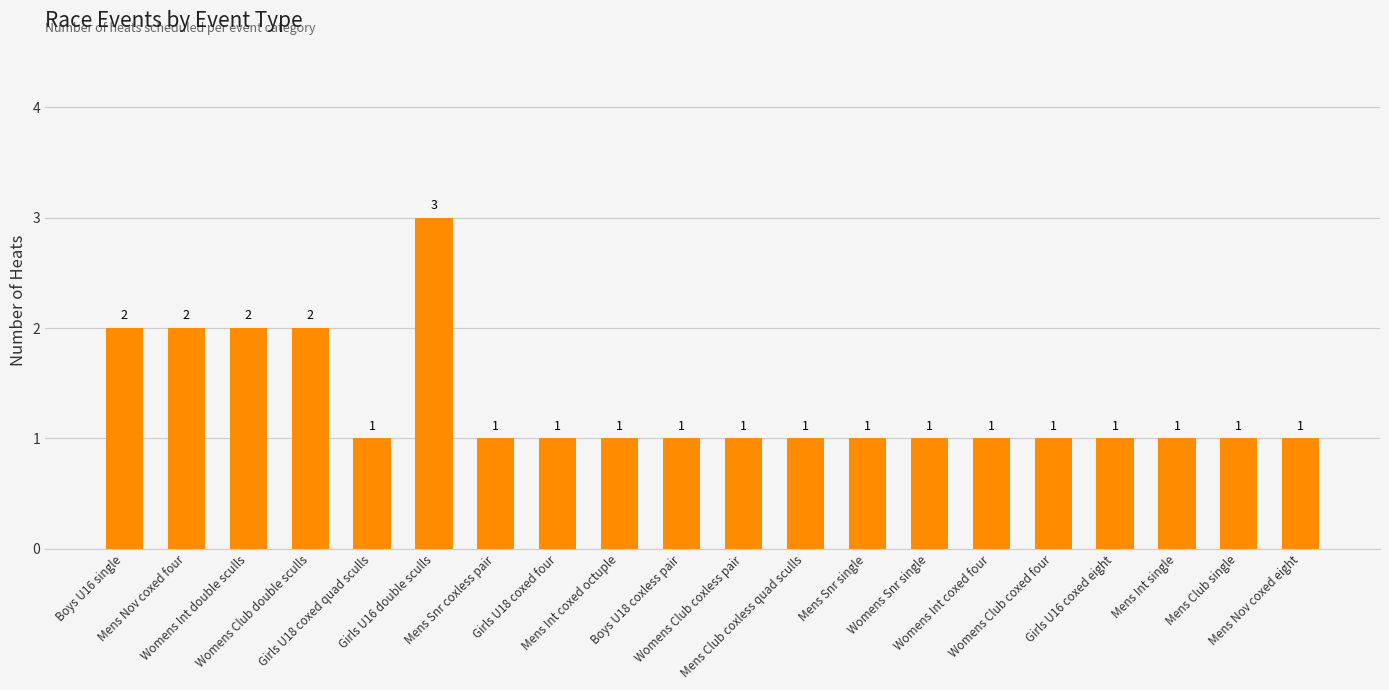

What is the smallest value displayed?

1